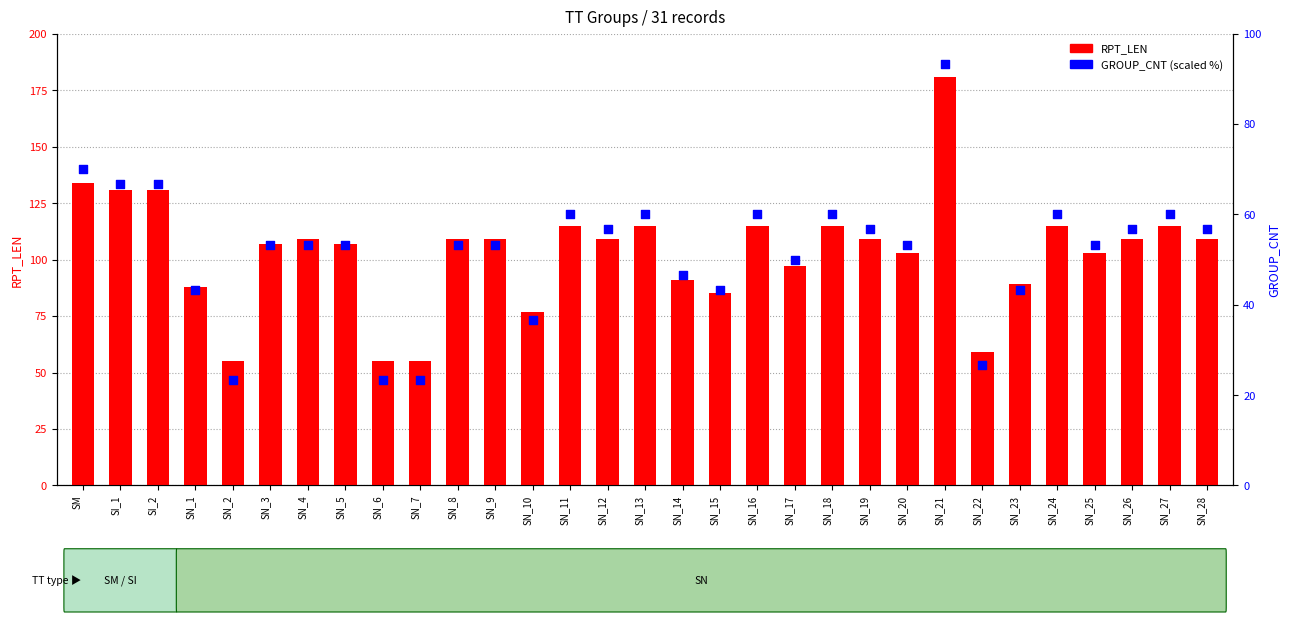

Which series has the largest Y range (max minus min)?

RPT_LEN